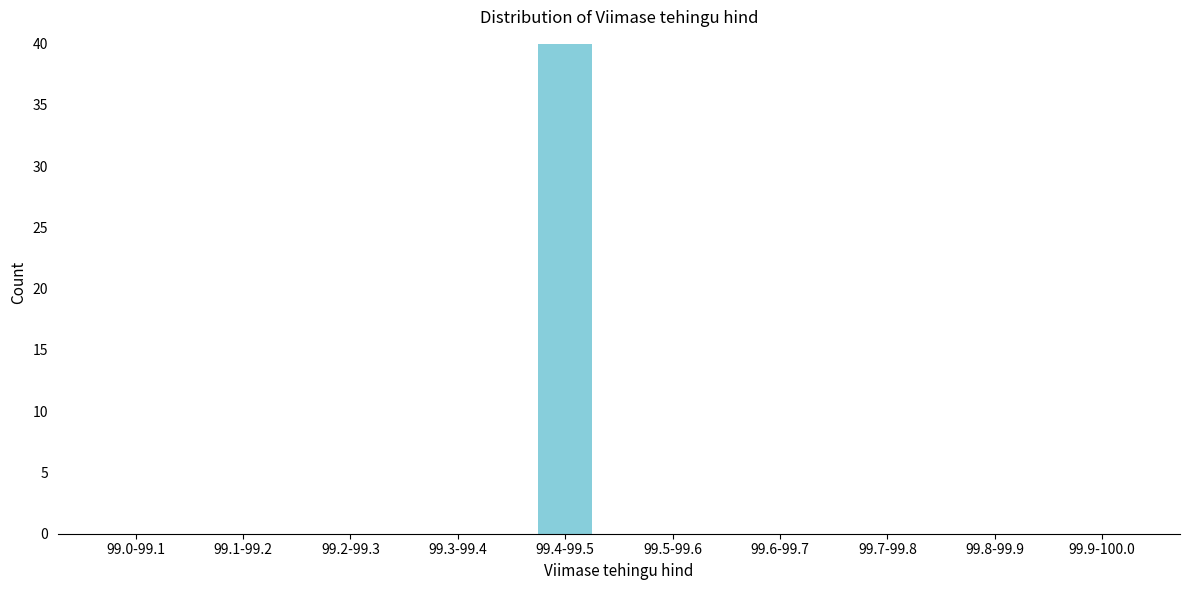

Reading right to left, transcribe all the data shown in this chart.

99.9-100.0=0	99.8-99.9=0	99.7-99.8=0	99.6-99.7=0	99.5-99.6=0	99.4-99.5=40	99.3-99.4=0	99.2-99.3=0	99.1-99.2=0	99.0-99.1=0